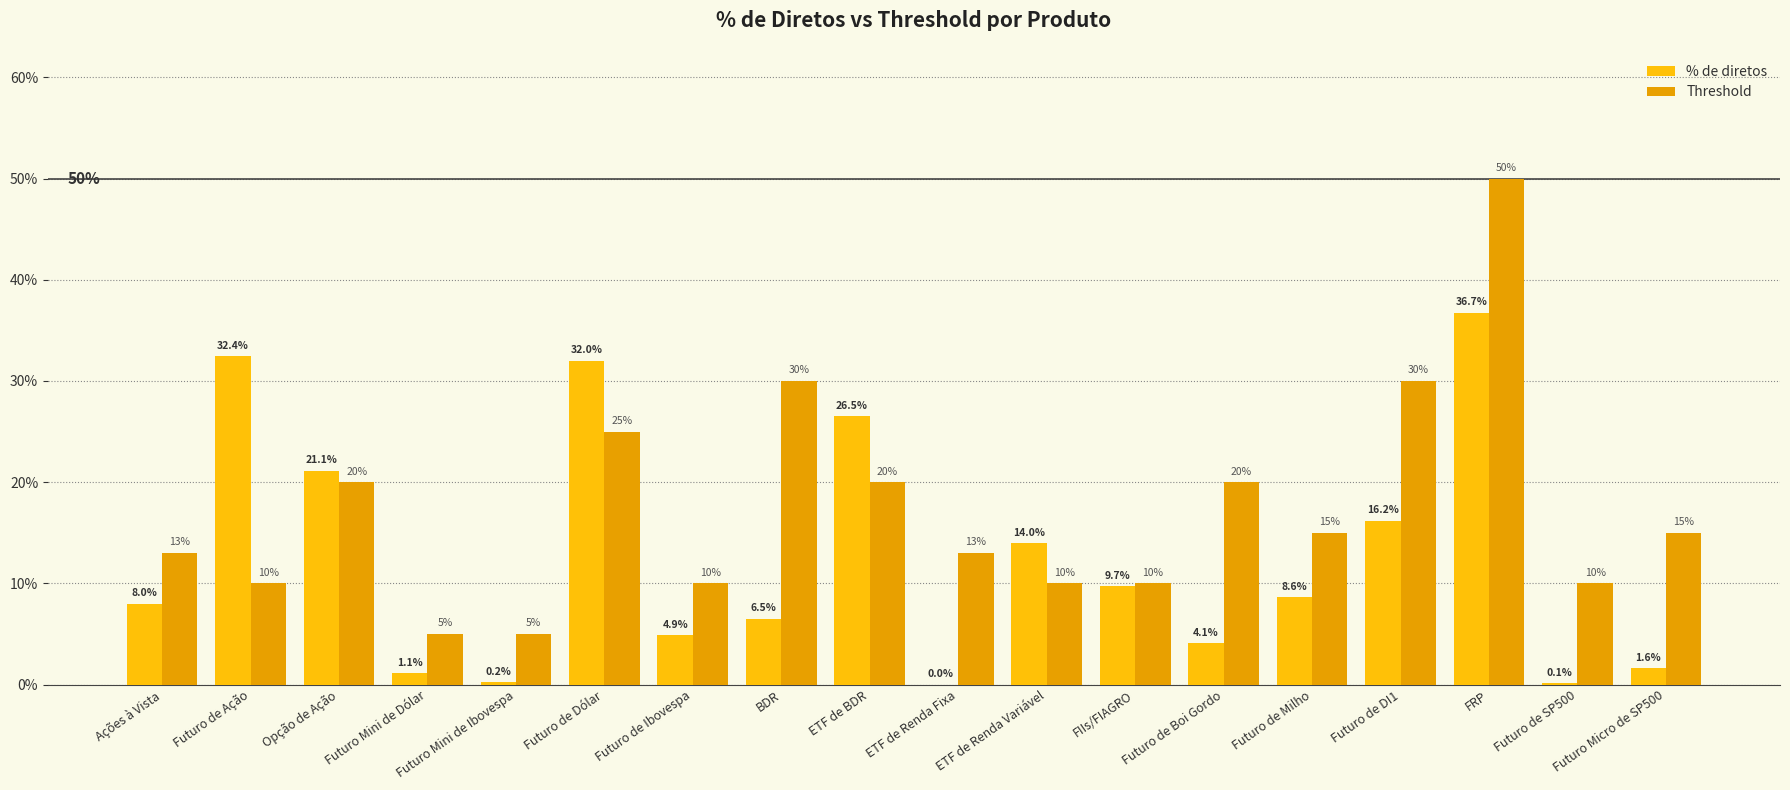

What is the average value of the % de diretos series?

0.1